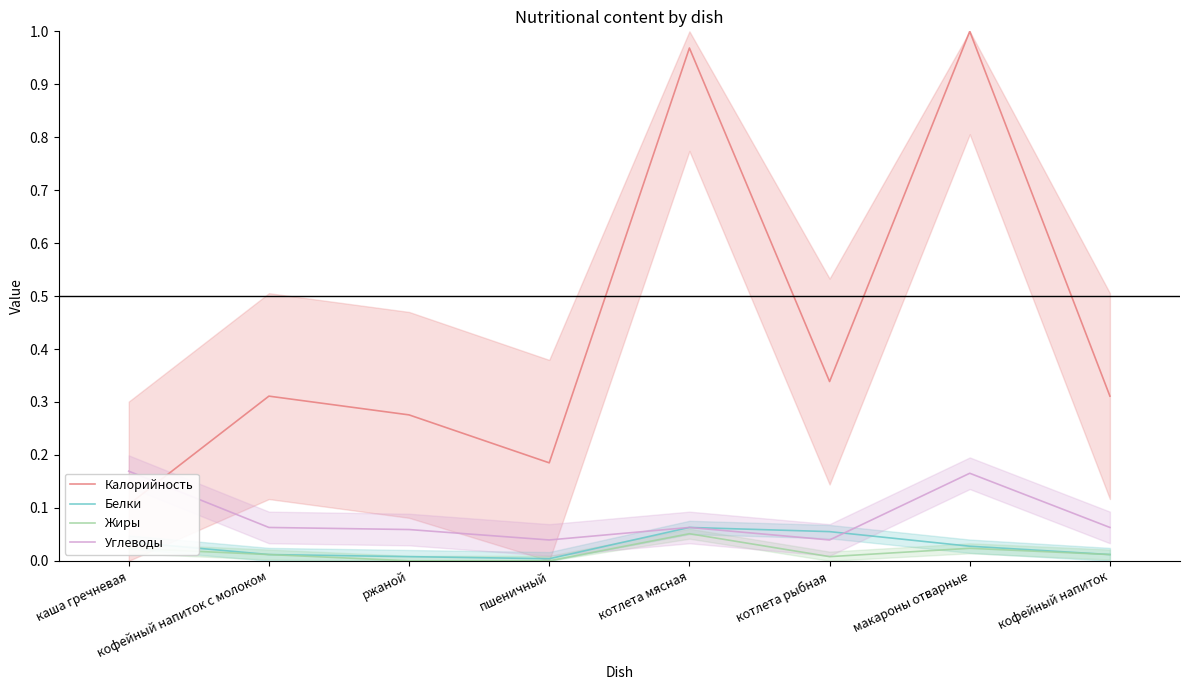

Reading left to right, what are all the values shown in this chart?

Калорийность: 0.1	0.3	0.3	0.2	1.0	0.3	1.0	0.3
Белки: 0.0	0.0	0.0	0.0	0.1	0.1	0.0	0.0
Жиры: 0.0	0.0	0.0	0.0	0.1	0.0	0.0	0.0
Углеводы: 0.2	0.1	0.1	0.0	0.1	0.0	0.2	0.1